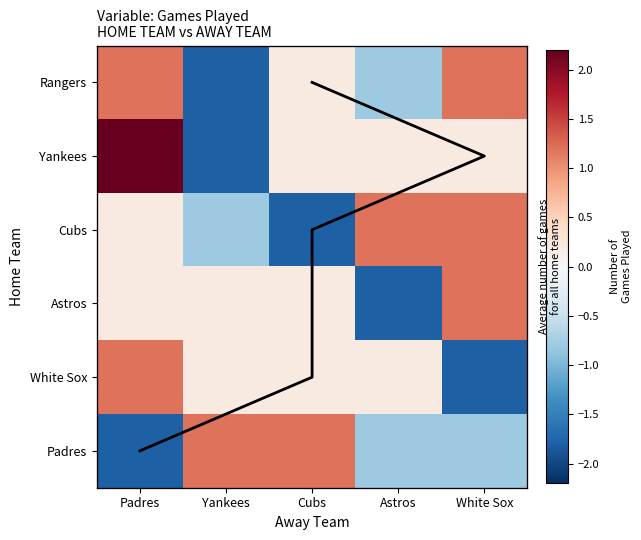

At which category is the sum across all series the highest?

Padres